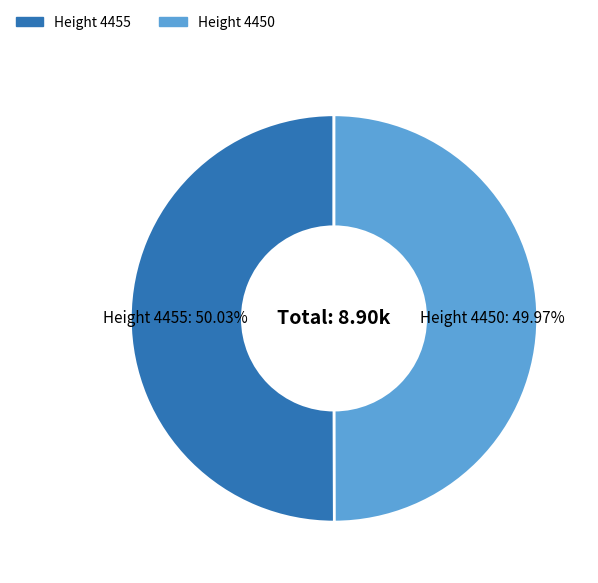

Is there any slice that represents more than half of the pie?

Yes